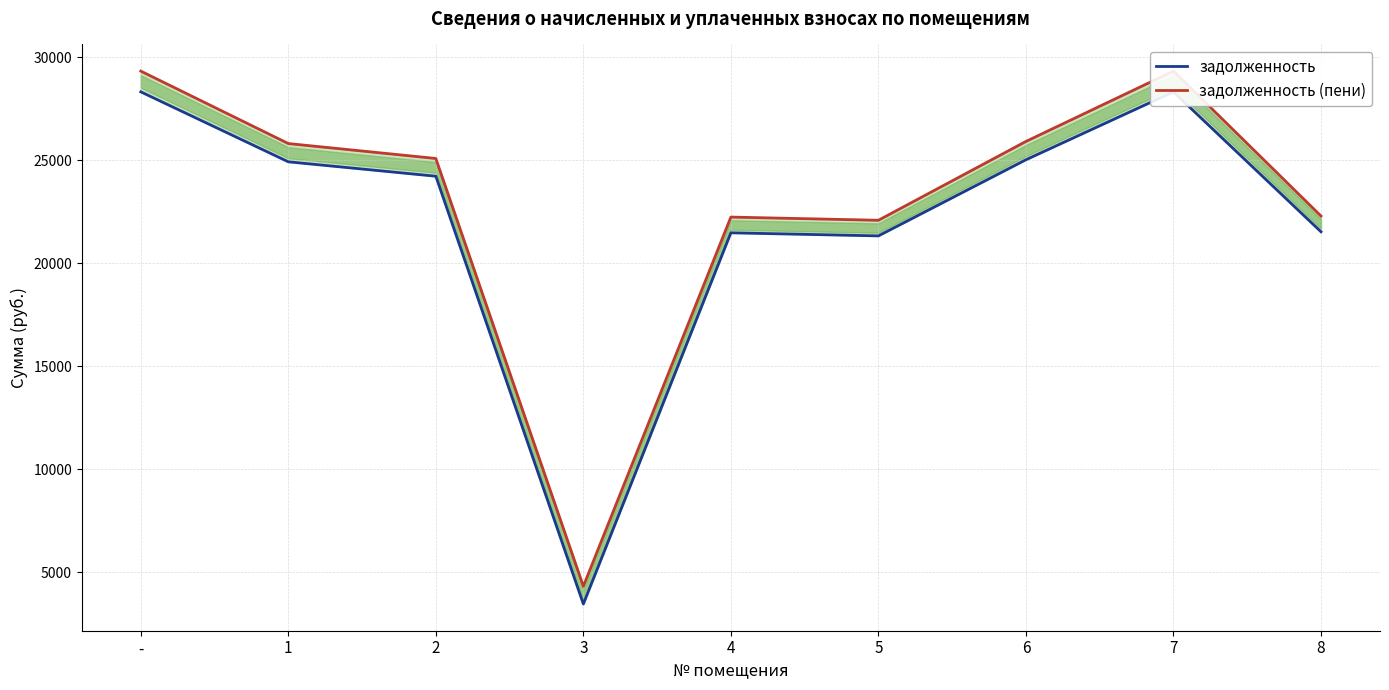

Which series has the largest range (max minus min)?

задолженность (пени)